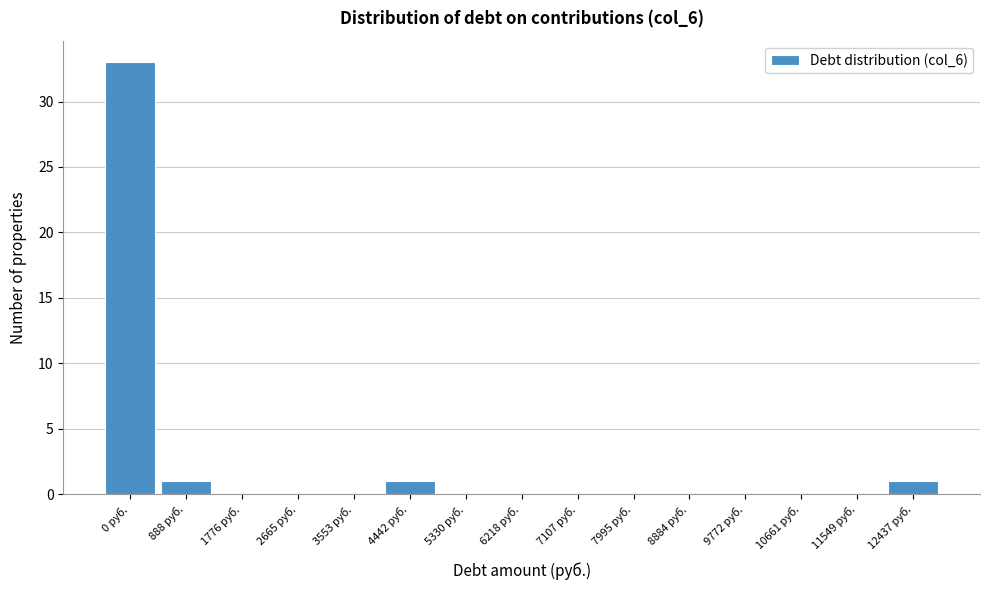

Reading left to right, transcribe all the data shown in this chart.

0 руб.=33	888 руб.=1	1776 руб.=0	2665 руб.=0	3553 руб.=0	4442 руб.=1	5330 руб.=0	6218 руб.=0	7107 руб.=0	7995 руб.=0	8884 руб.=0	9772 руб.=0	10661 руб.=0	11549 руб.=0	12437 руб.=1